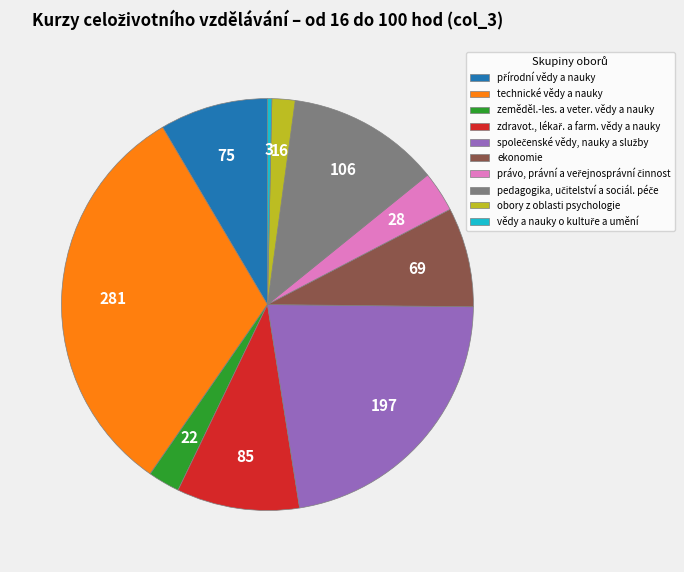

True or false: obory z oblasti psychologie accounts for 8% of the total.

False